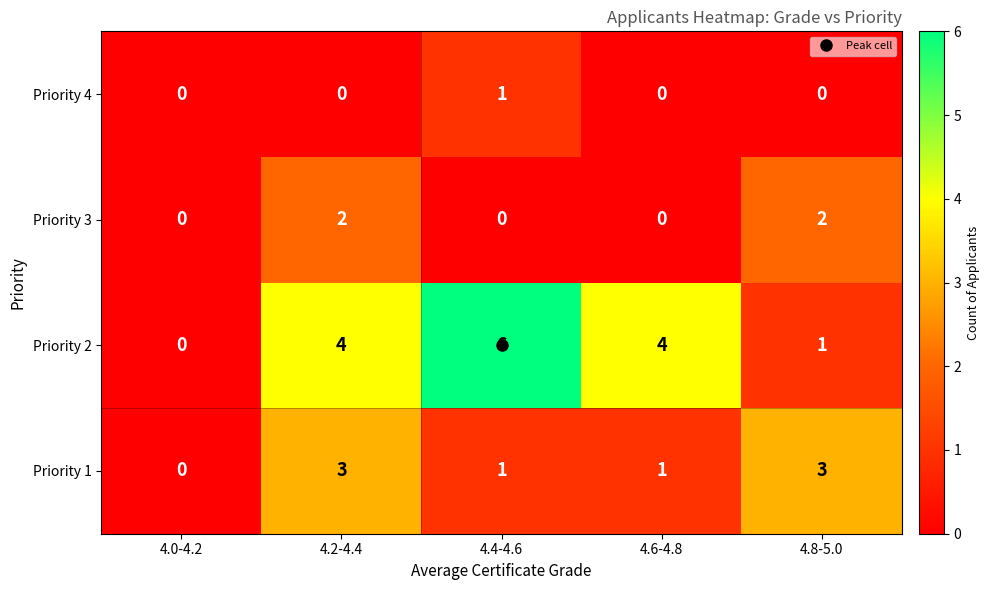

Count the Priority 3 values in the range 0 to 2.

5